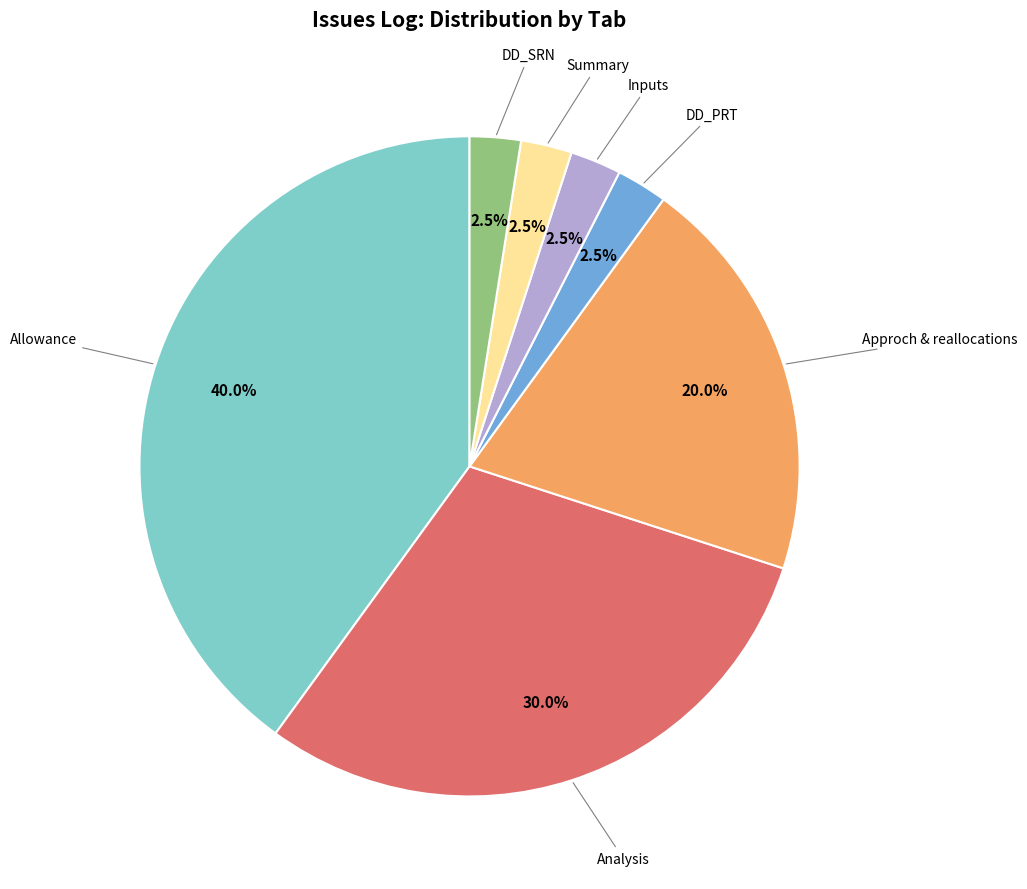

Count the number of slices in the pie.

7